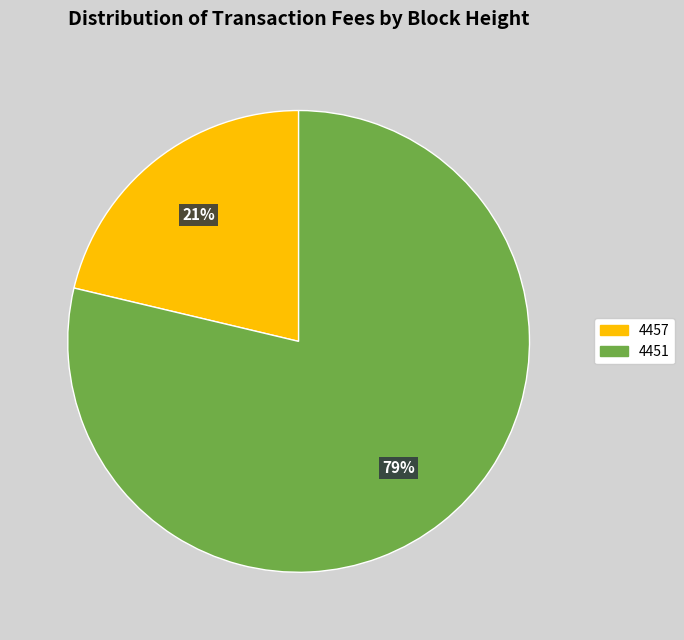

Count the number of slices in the pie.

2